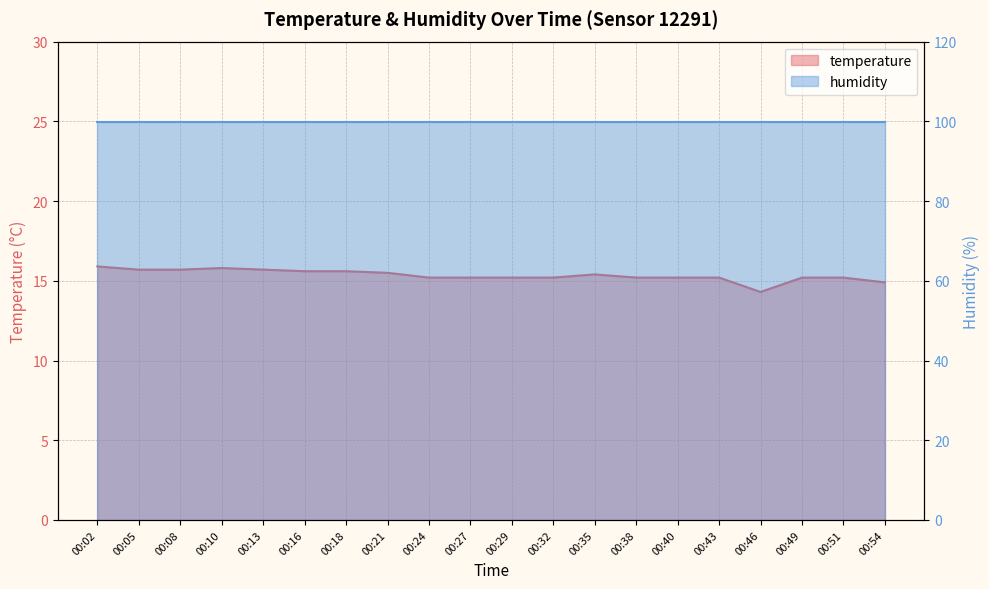

Where is the first local maximum?

00:10